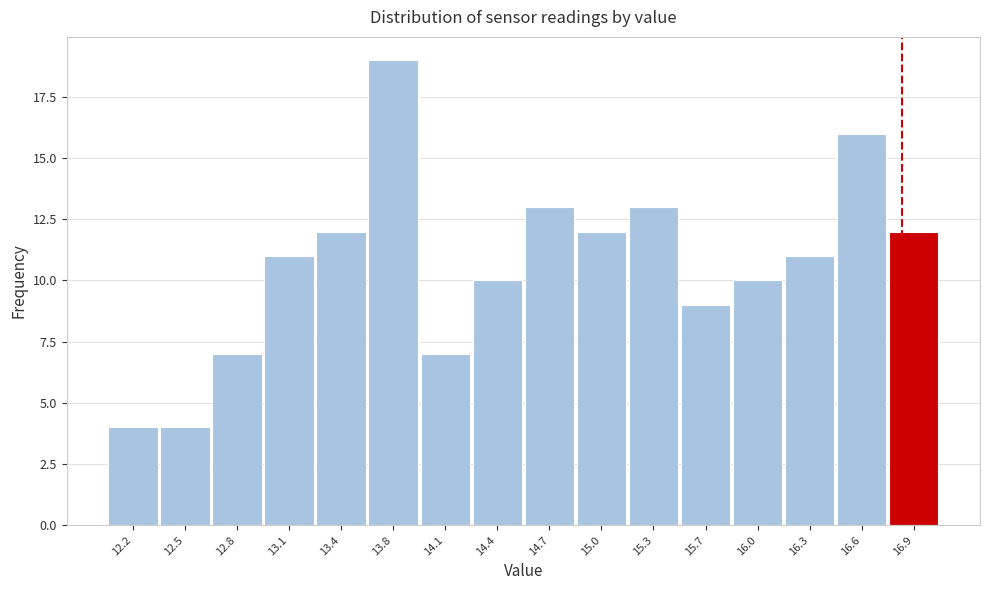

Reading left to right, transcribe this chart: for each bar, give the range it covers on the x-axis and its height. Neither the bar edges nor the heights are printed on the chart, so give them approximately, as read against the axes.

12.00 to 12.30: 4
12.30 to 12.65: 4
12.65 to 12.95: 7
12.95 to 13.30: 11
13.30 to 13.60: 12
13.60 to 13.90: 19
13.90 to 14.25: 7
14.25 to 14.55: 10
14.55 to 14.85: 13
14.85 to 15.20: 12
15.20 to 15.50: 13
15.50 to 15.85: 9
15.85 to 16.15: 10
16.15 to 16.45: 11
16.45 to 16.80: 16
16.80 to 17.10: 12